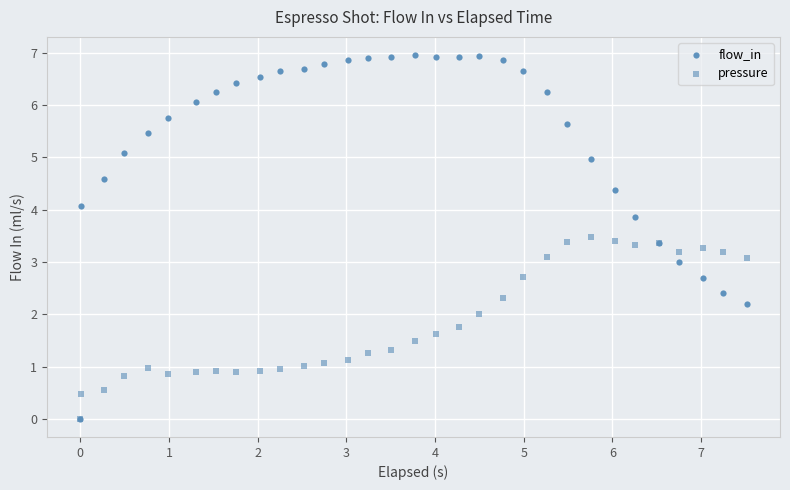

What are all the series names shown in the legend?

flow_in, pressure